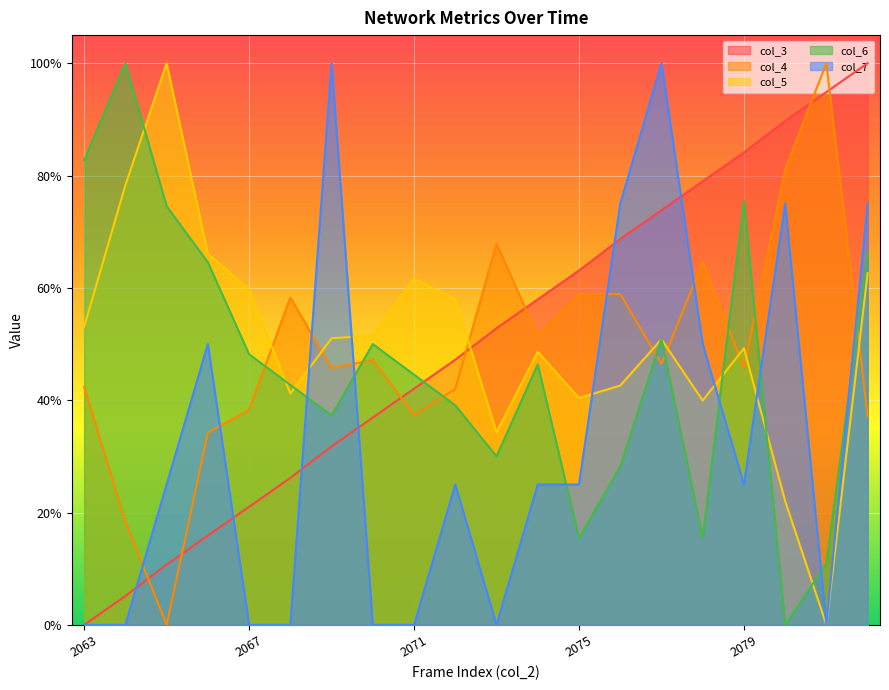

What is the value of the col_3 point at the 13th from the left?

0.6